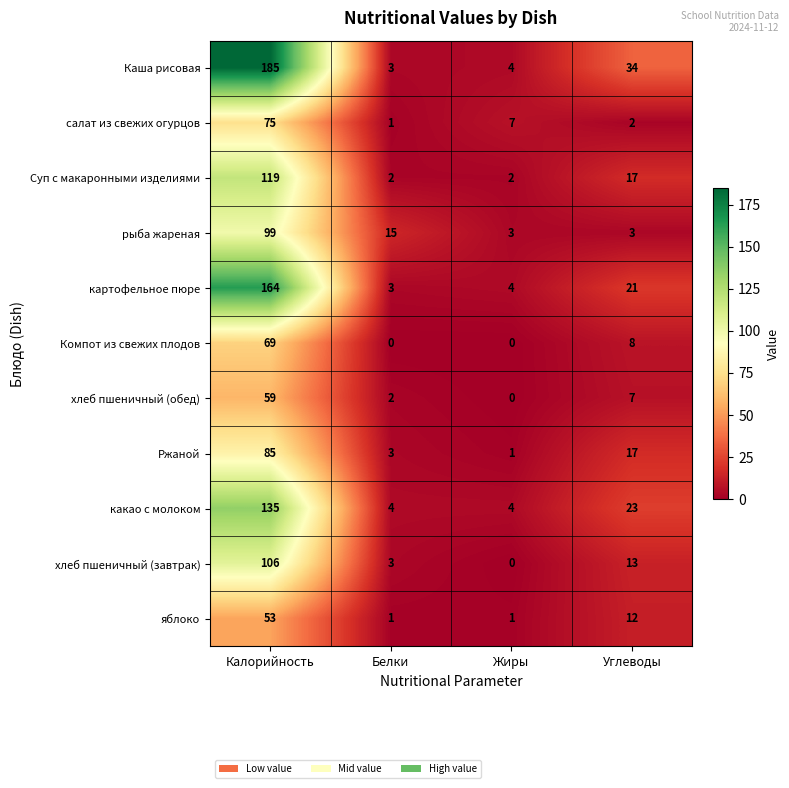

The хлеб пшеничный (обед) series shows -20 at Жиры. True or false?

False